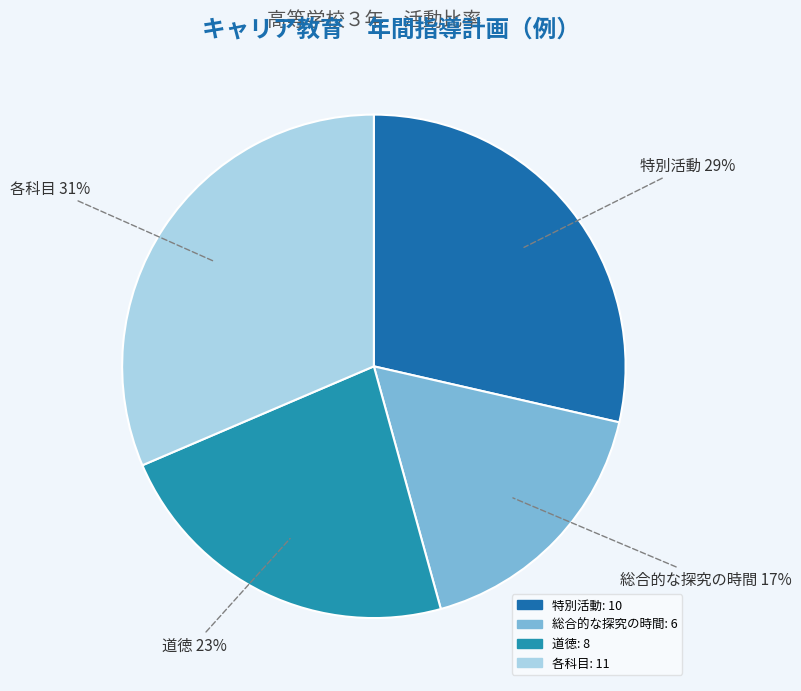

The 道徳 slice represents 17% of the pie. True or false?

False